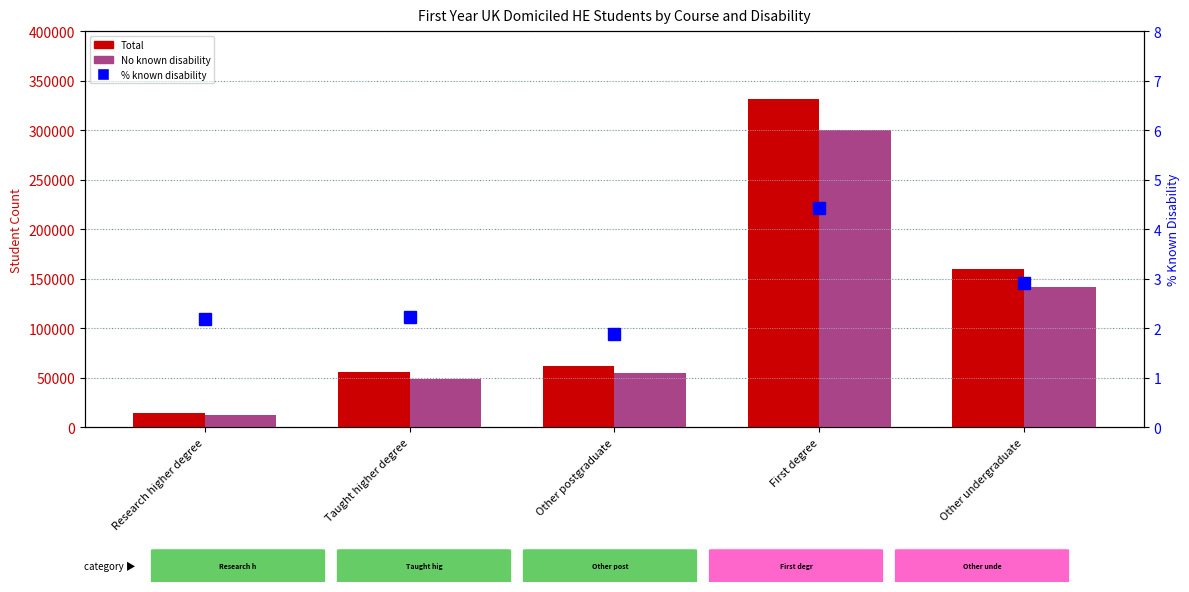

Which series has the largest range (max minus min)?

Total